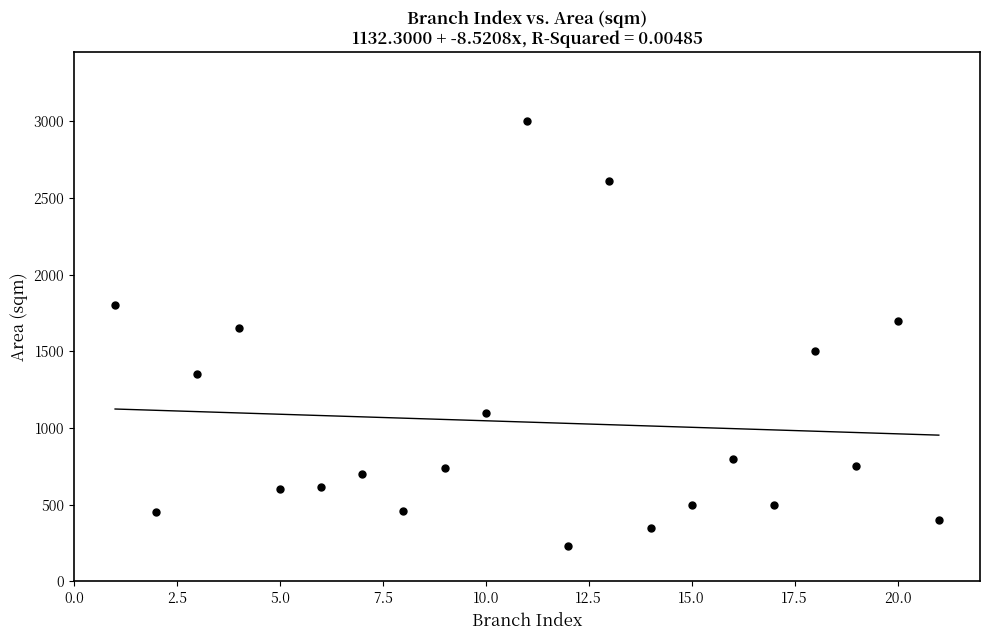

What is the range of X values (max minus min)?

20